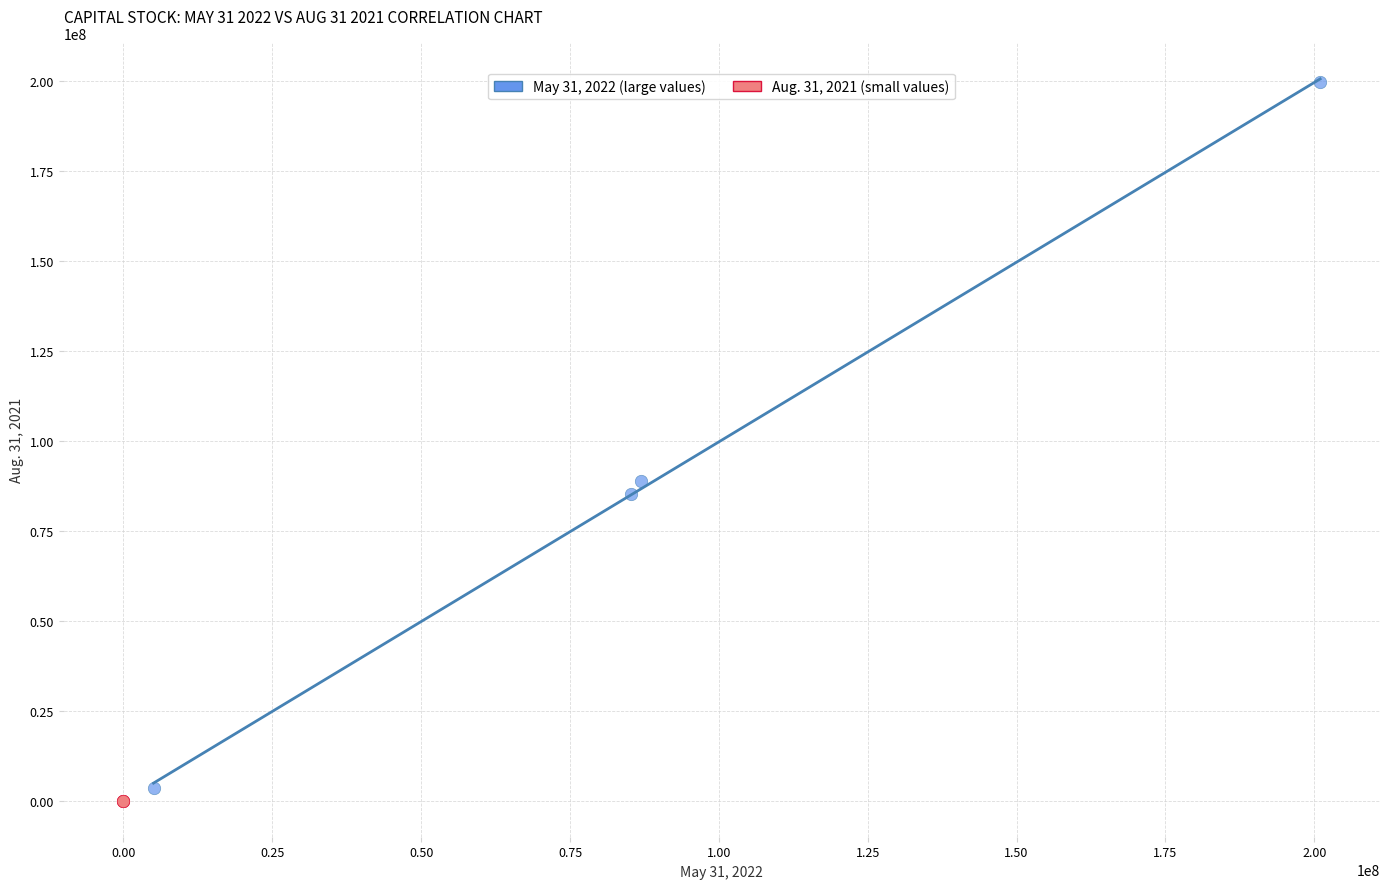

What are all the series names shown in the legend?

May 31, 2022 (large values), Aug. 31, 2021 (small values)